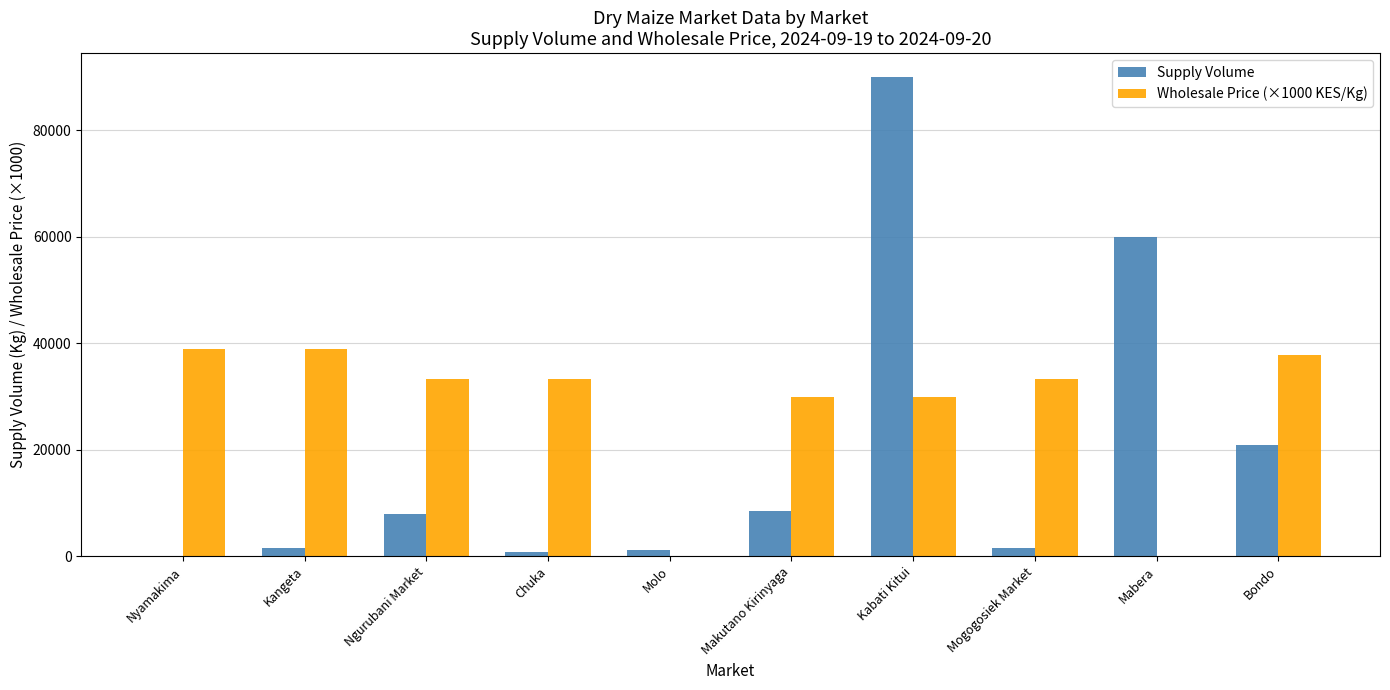

Count the number of categories in the chart.

10